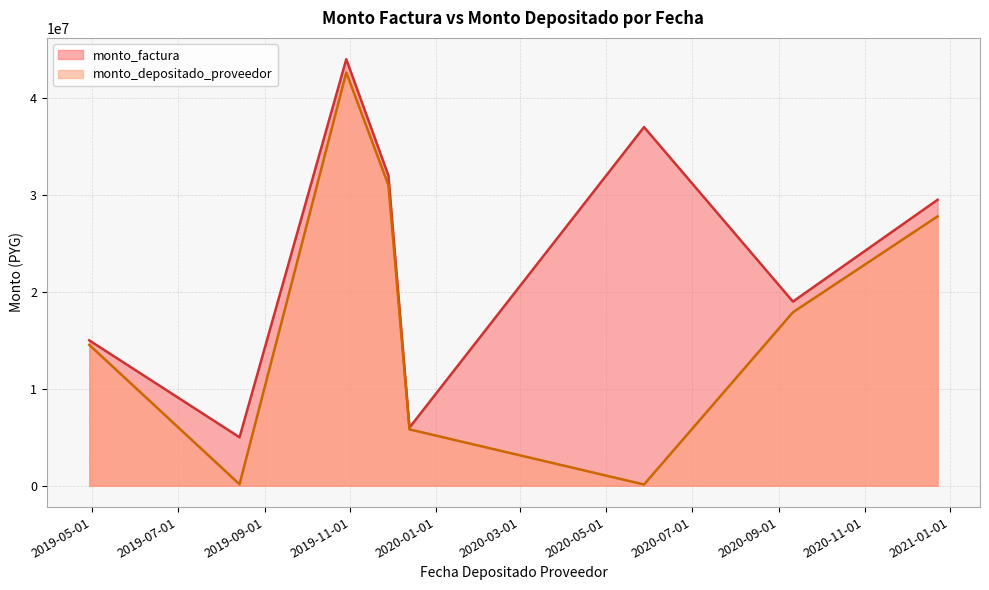

At which category is the sum across all series the highest?

2019-10-29